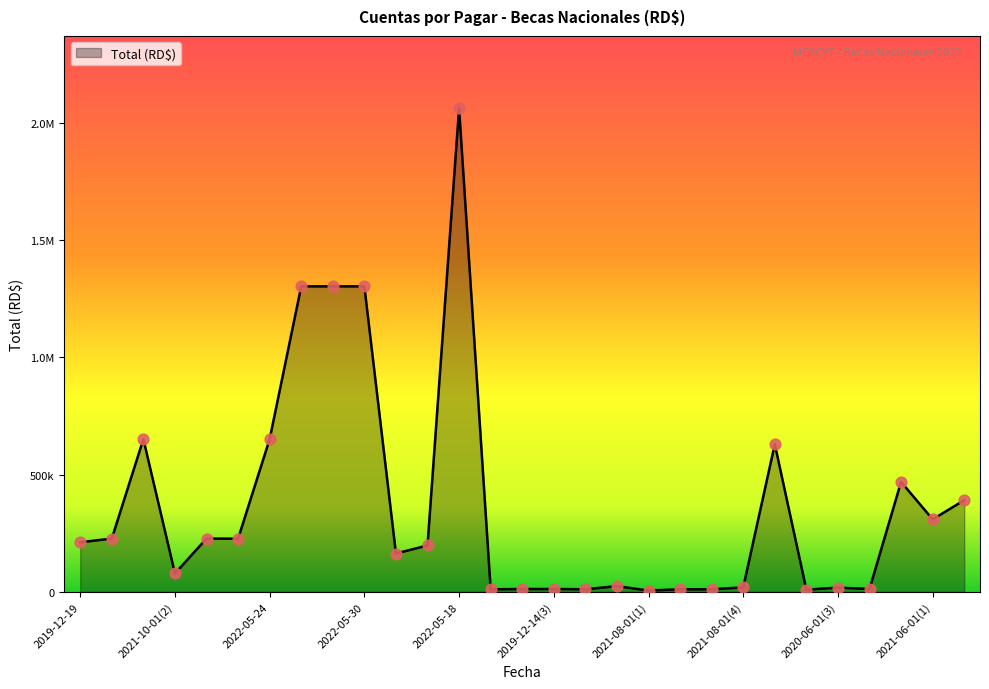

Does the chart have visible grid lines?

No